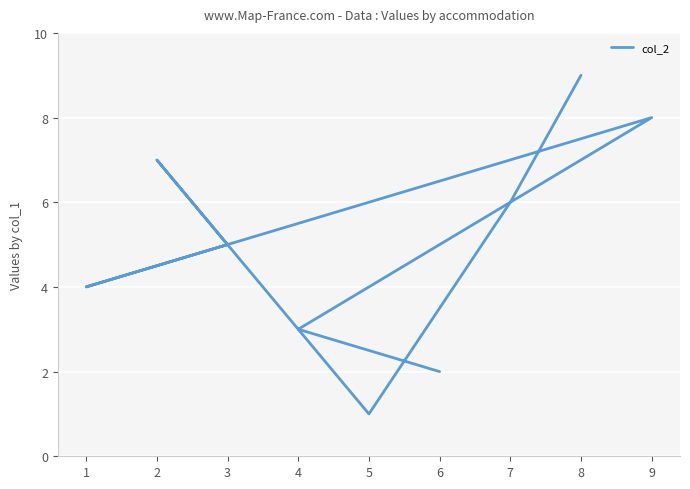

The chart shows a value of 3 at 4. True or false?

True